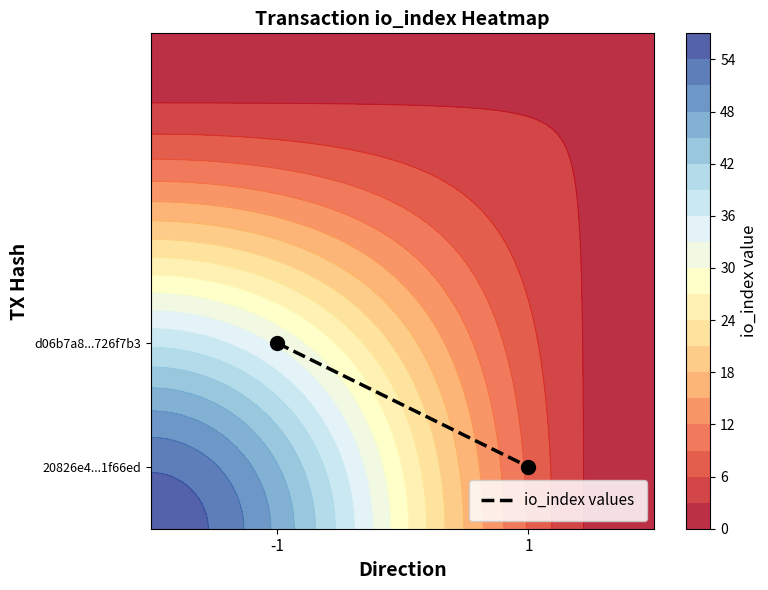

How many values are between 0 and 1?

2